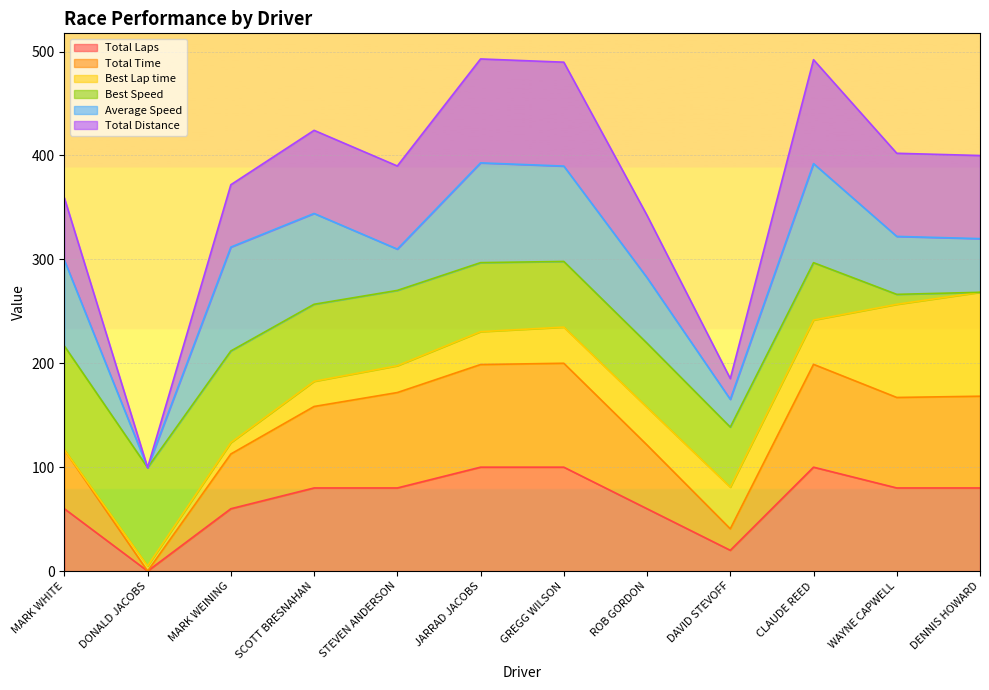

What position from the right is SCOTT BRESNAHAN?

9